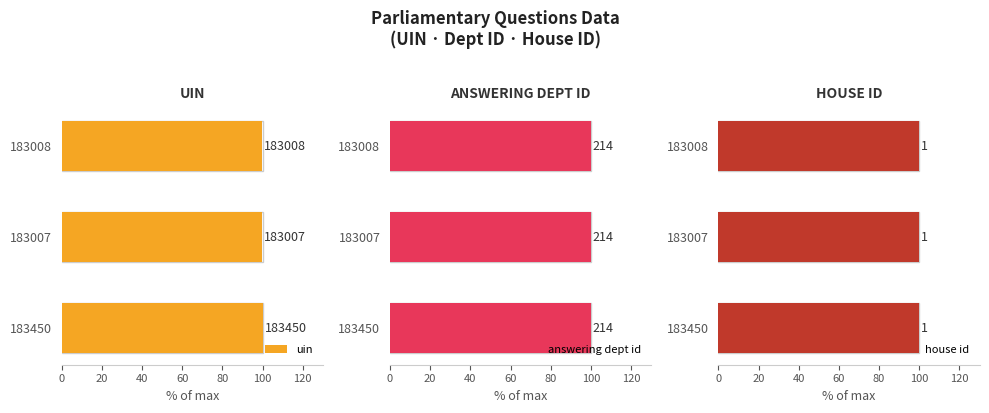

What is the difference between the maximum and second lowest values in the uin series?

0.2